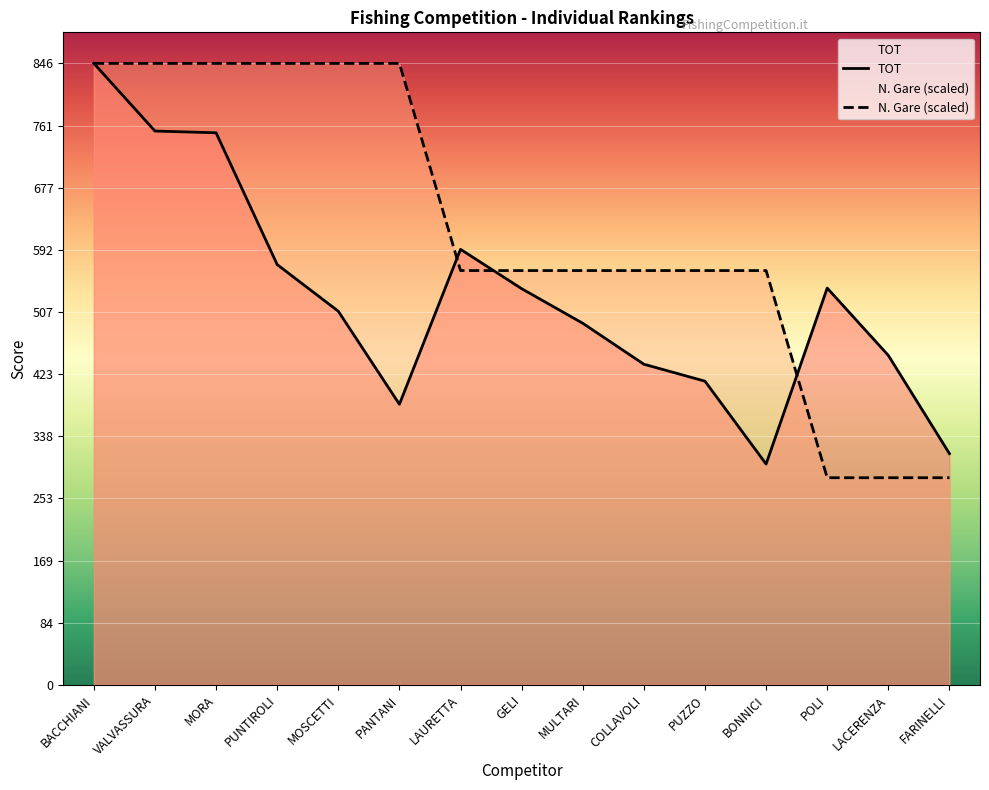

The TOT series shows 509.0 at MOSCETTI. True or false?

True